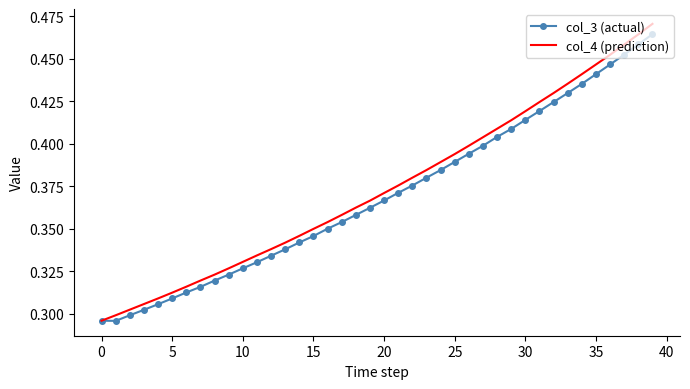

Which series has the widest spread of values?

col_4 (prediction)